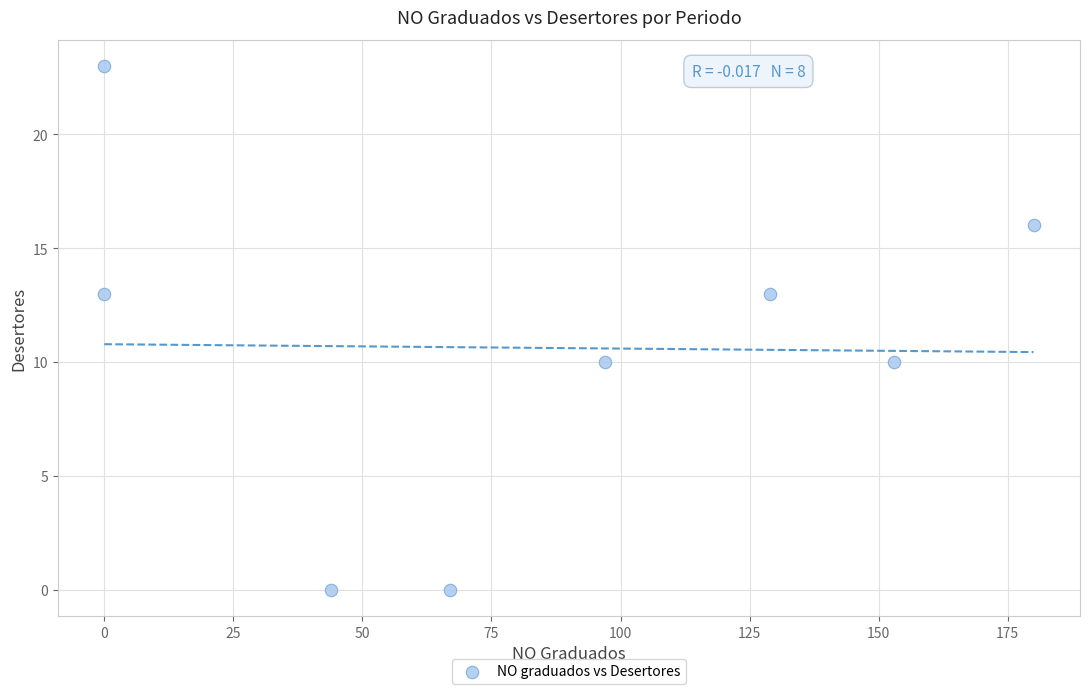

What is the average X value?

84